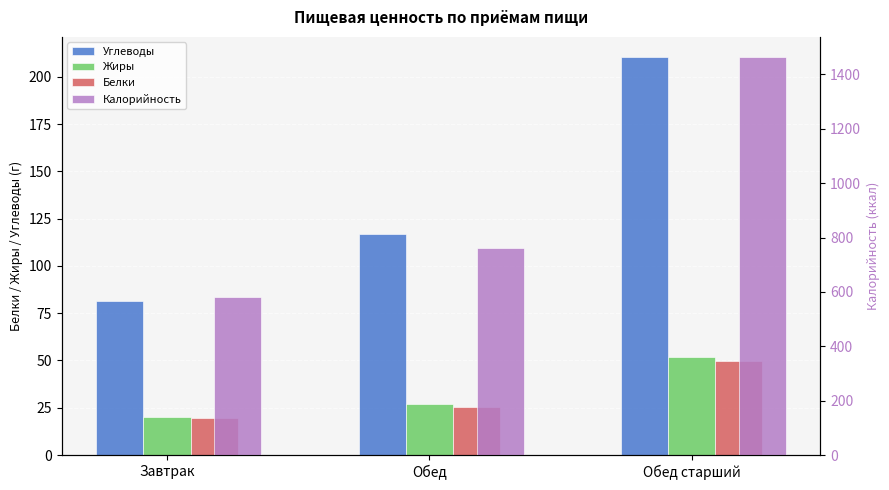

Which series has the widest spread of values?

Калорийность